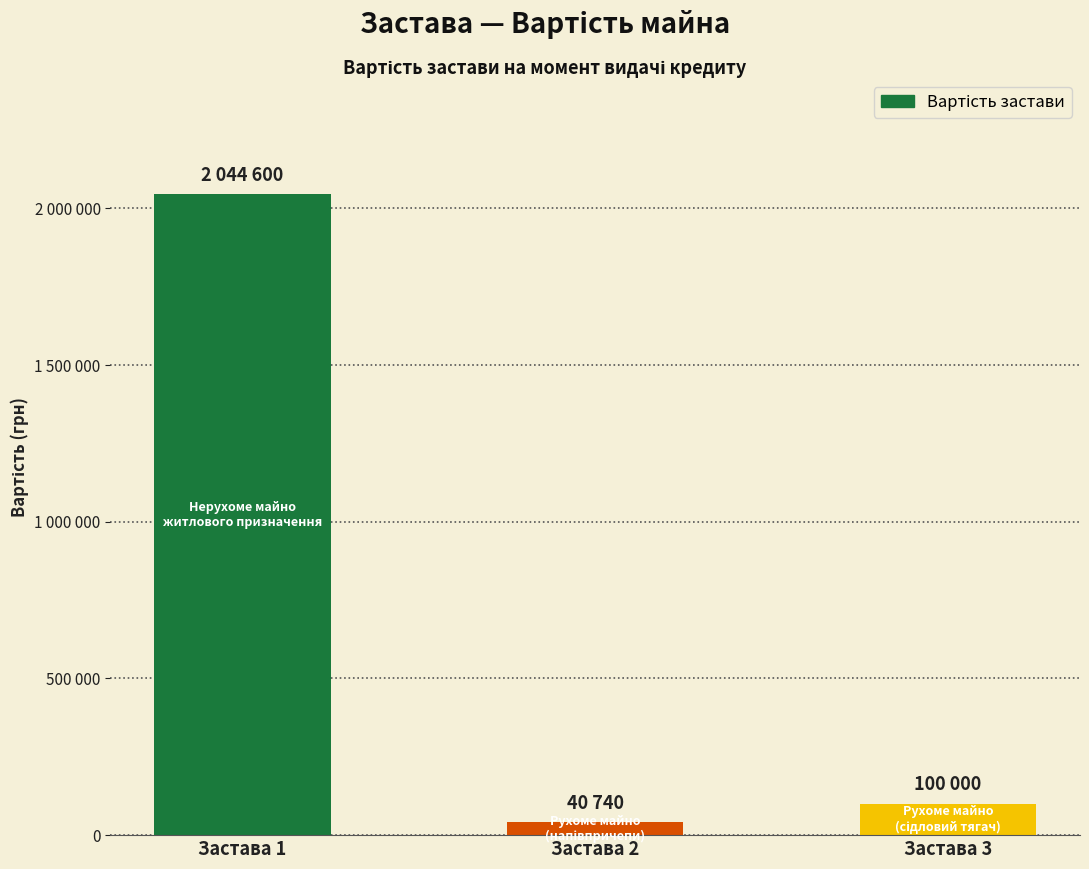

Are the bars horizontal?

No